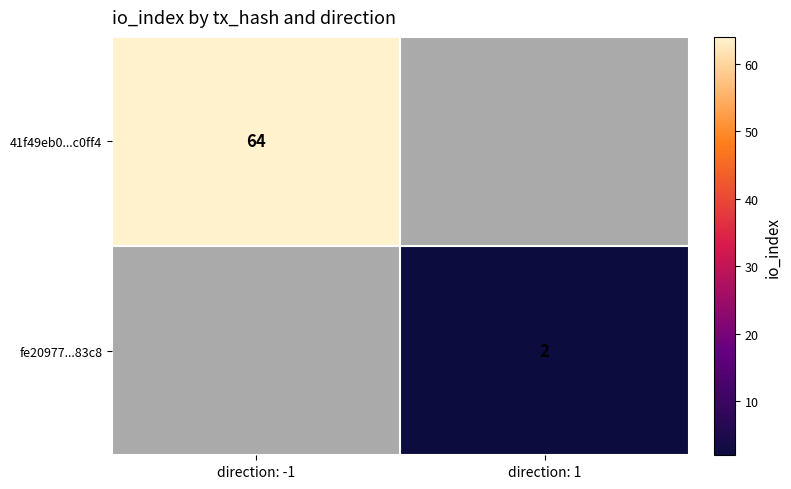

The fe20977...83c8 series shows 3 at direction: 1. True or false?

False